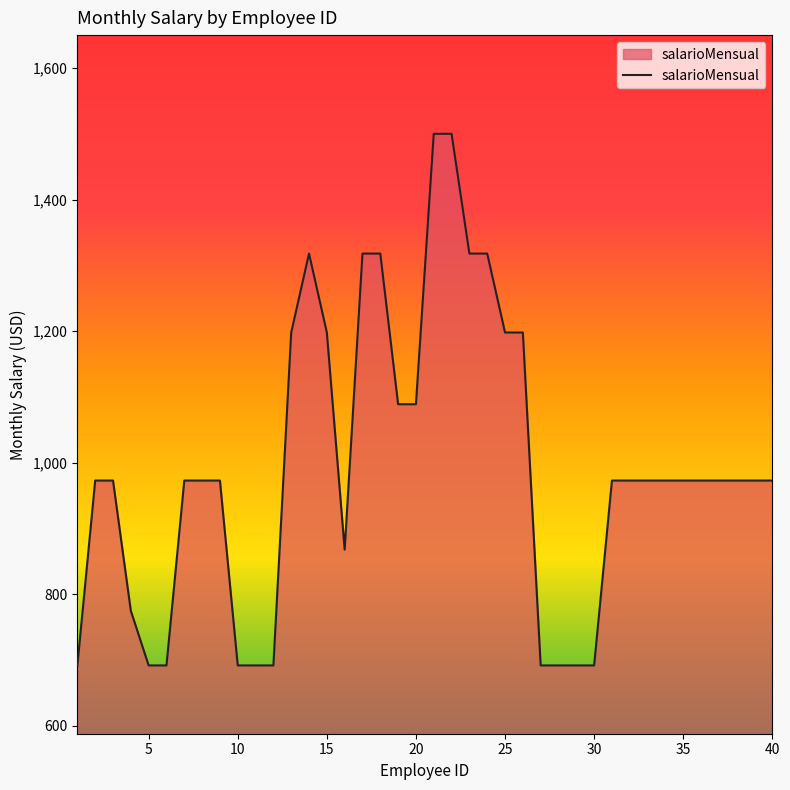

Reading left to right, extract all data points from this chart.

692	973	973	775	692	692	973	973	973	692	692	692	1198	1318	1198	868	1318	1318	1089	1089	1500	1500	1318	1318	1198	1198	692	692	692	692	973	973	973	973	973	973	973	973	973	973